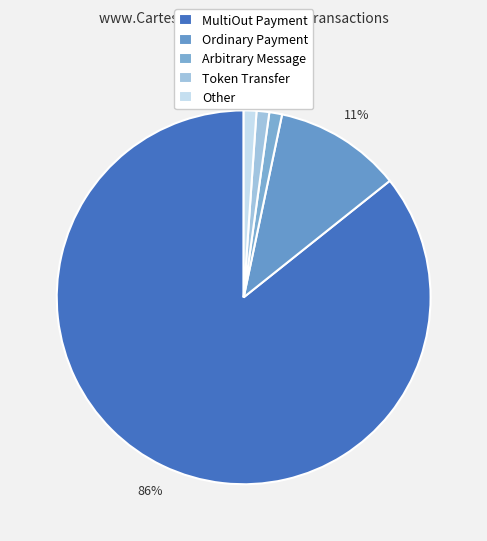

Approximately how many times larger is the value at MultiOut Payment compared to Token Transfer?

78.0